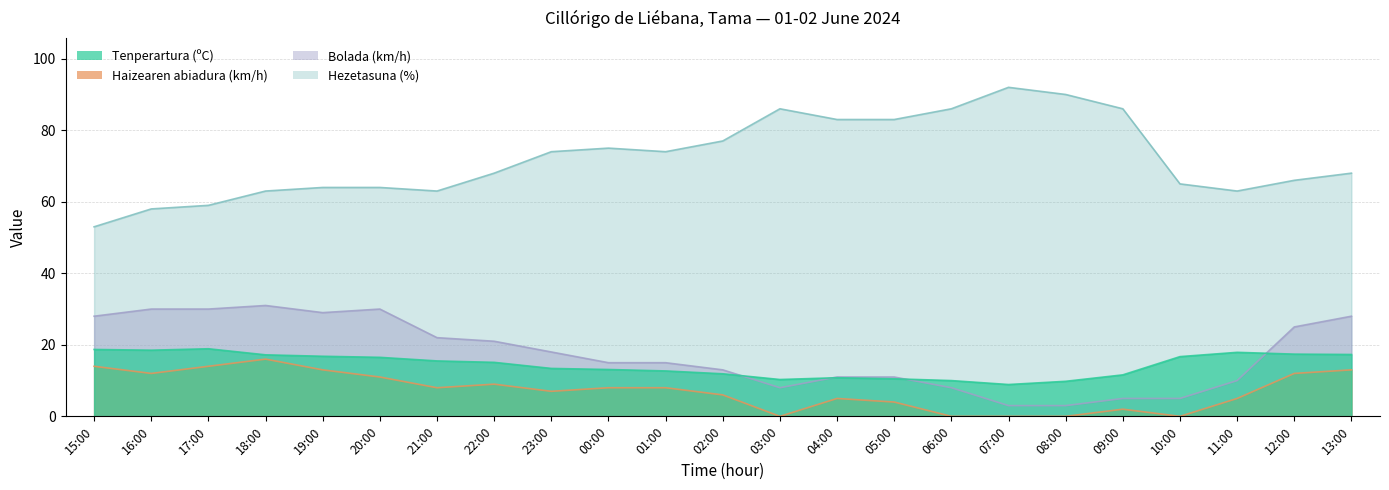

Reading right to left, what are all the values shown in this chart?

Tenperartura (ºC): 17.3	17.4	17.9	16.7	11.6	9.8	8.9	10.0	10.5	10.8	10.3	11.9	12.7	13.1	13.4	15.1	15.5	16.5	16.8	17.2	18.9	18.5	18.7
Haizearen abiadura (km/h): 13.0	12.0	5.0	0.0	2.0	0.0	0.0	0.0	4.0	5.0	0.0	6.0	8.0	8.0	7.0	9.0	8.0	11.0	13.0	16.0	14.0	12.0	14.0
Bolada (km/h): 28.0	25.0	10.0	5.0	5.0	3.0	3.0	8.0	11.0	11.0	8.0	13.0	15.0	15.0	18.0	21.0	22.0	30.0	29.0	31.0	30.0	30.0	28.0
Hezetasuna (%): 68.0	66.0	63.0	65.0	86.0	90.0	92.0	86.0	83.0	83.0	86.0	77.0	74.0	75.0	74.0	68.0	63.0	64.0	64.0	63.0	59.0	58.0	53.0